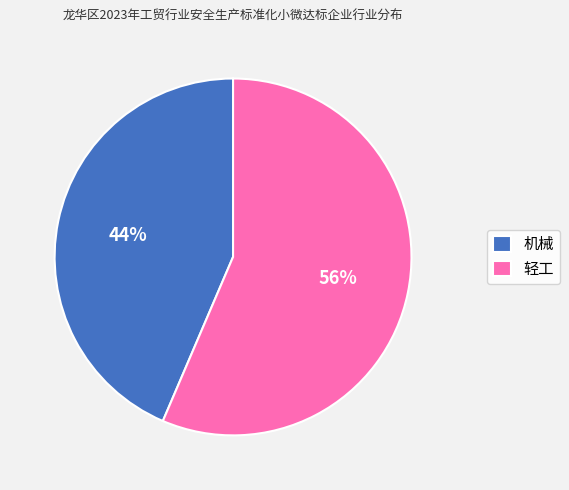

True or false: 轻工 accounts for 56% of the total.

True